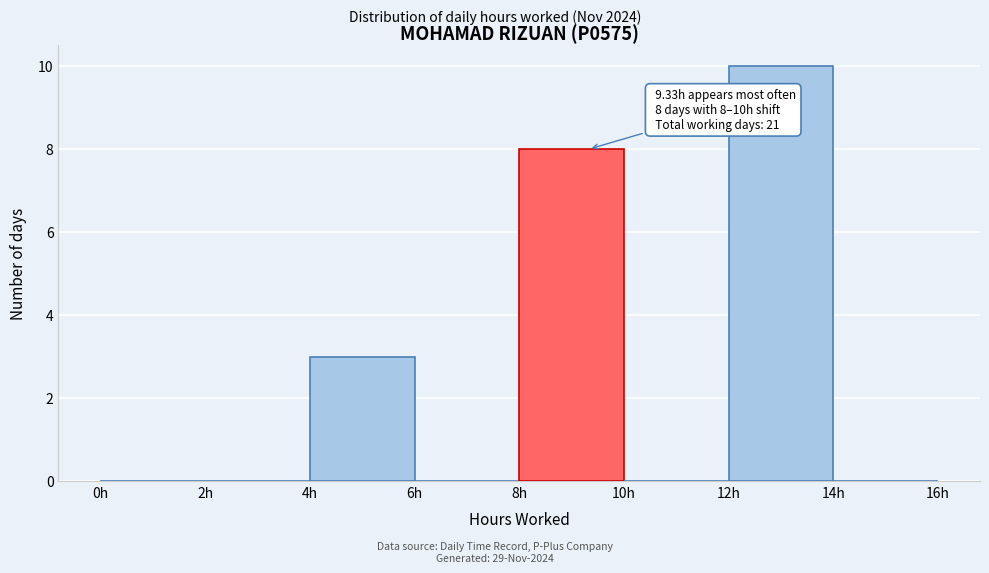

Which range on the x-axis has the tallest bar?

12 to 14